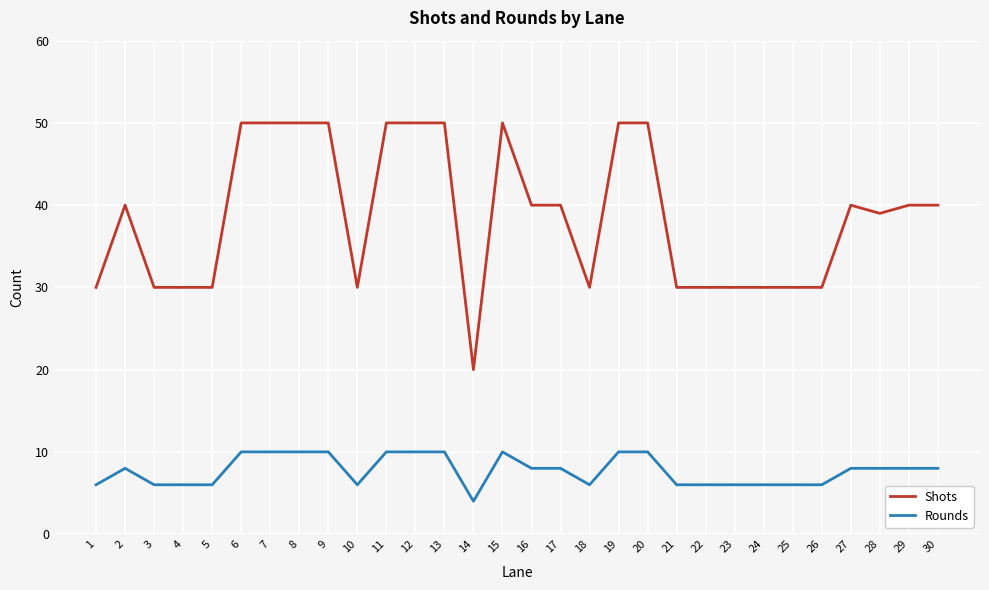

What is the sum of all Rounds values?

232